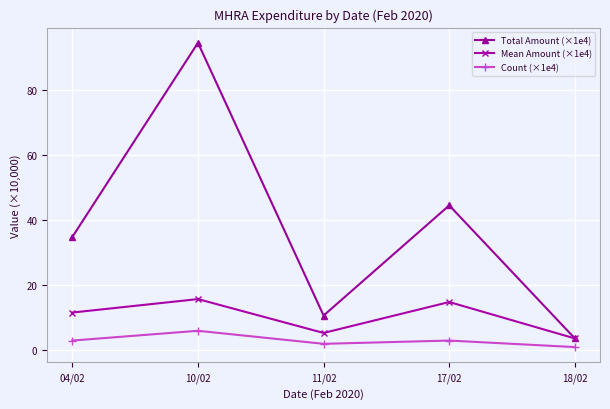

What is the value of the Count (×1e4) point at the 2nd from the left?

6.0